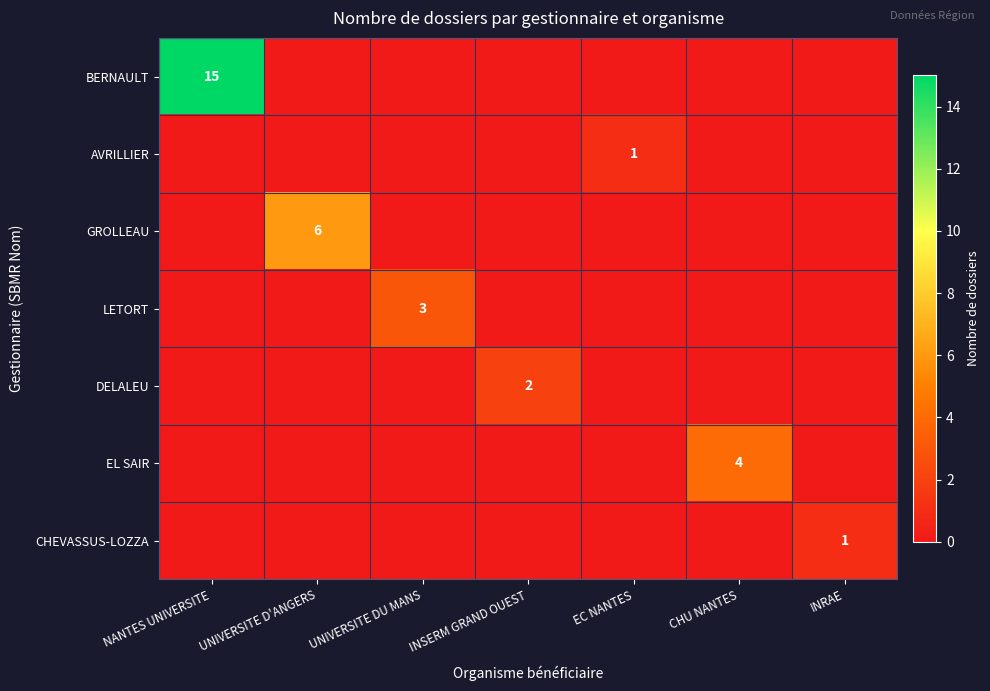

Is it true that EL SAIR equals 4 at CHU NANTES?

True